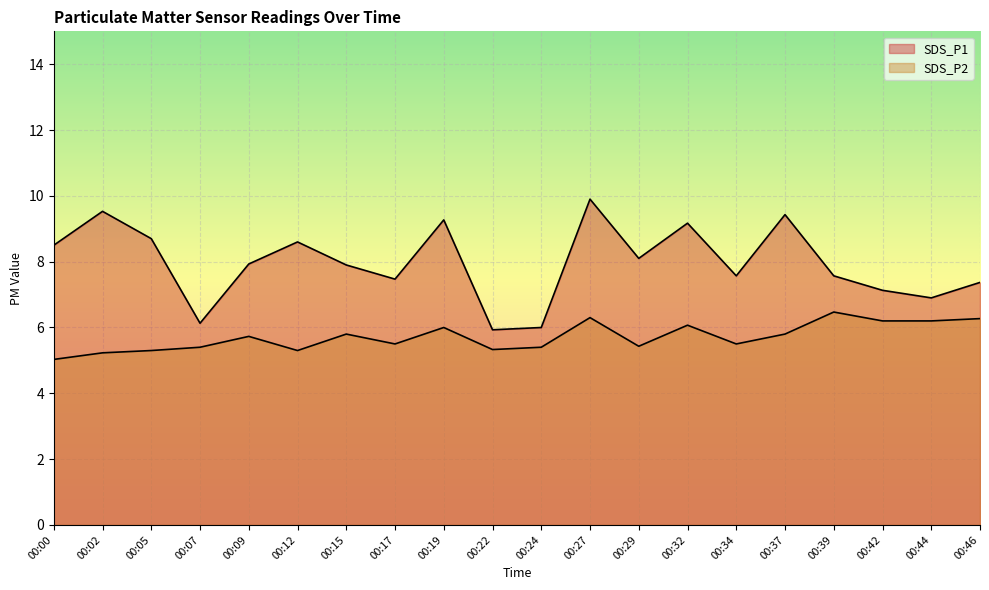

At which category is the sum across all series the highest?

00:27